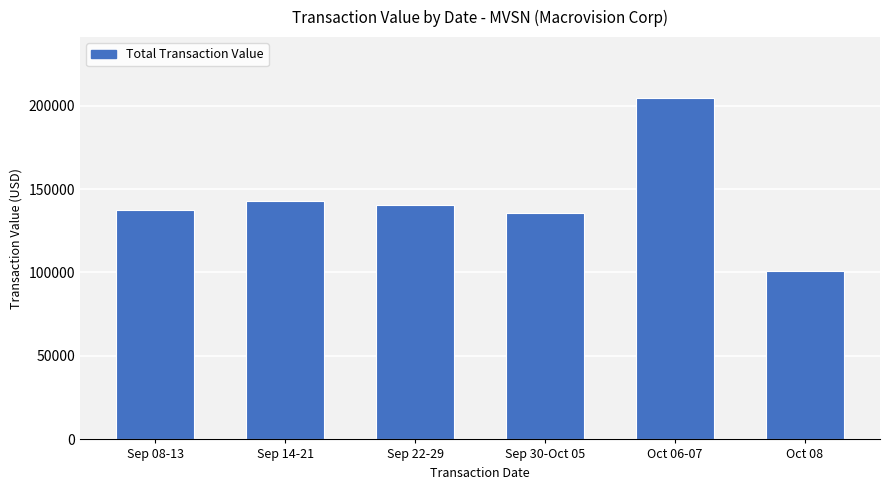

Where is the data nearest to the value 152609?

Sep 14-21